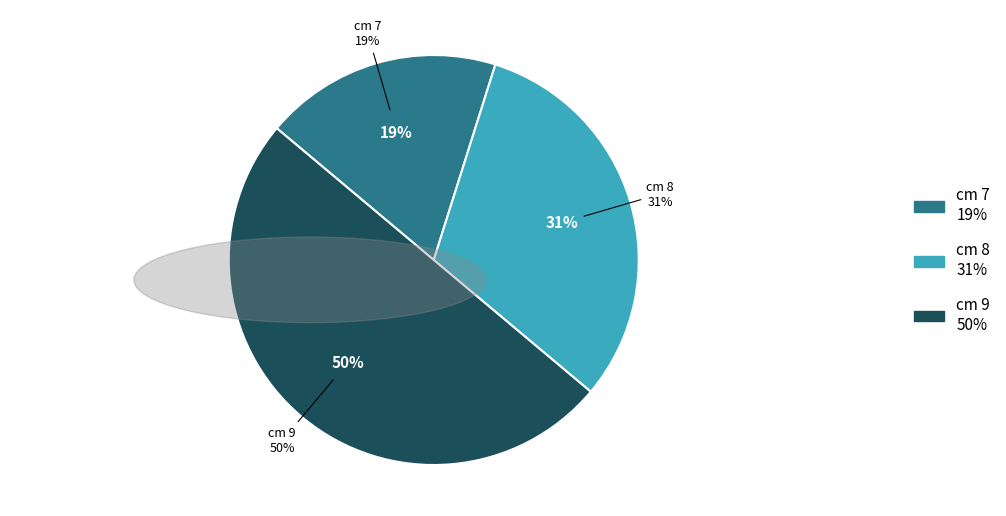

To the nearest percent, what is the average slice percentage?

33%